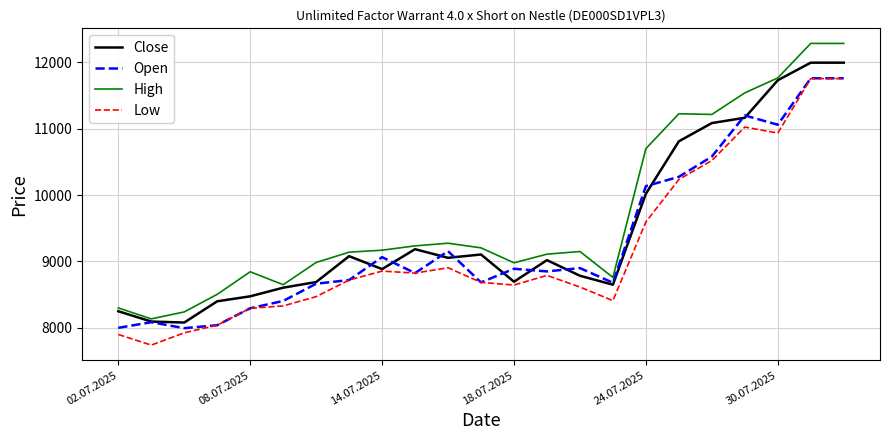

What is the smallest value displayed?

7740